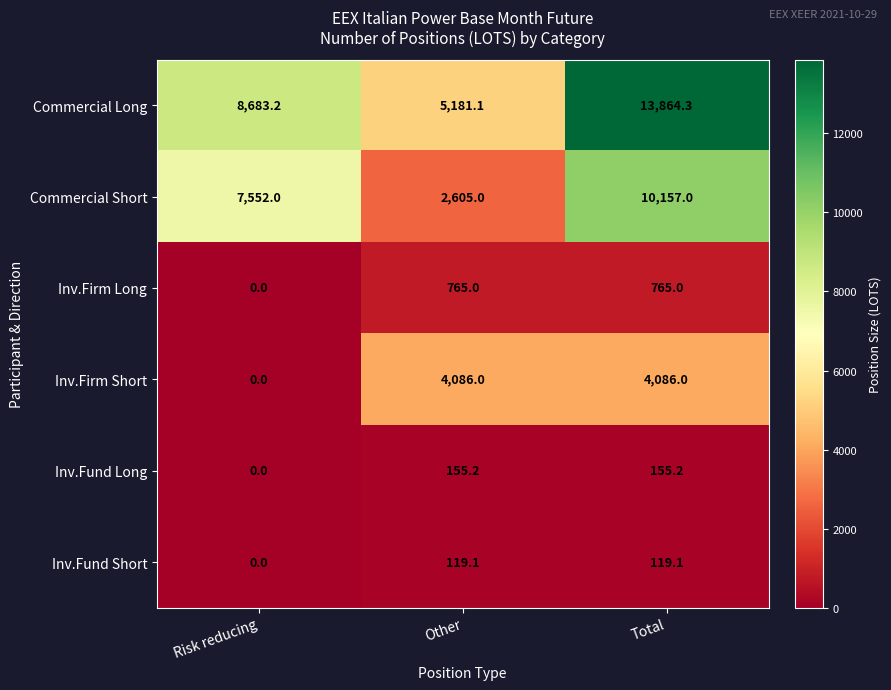

How many Inv.Firm Long values are between 0 and 765?

3